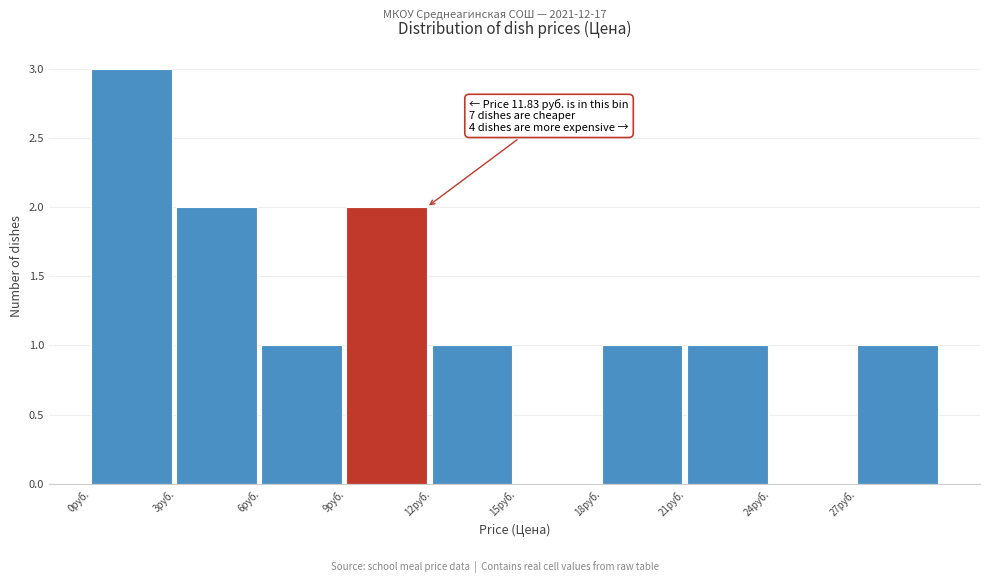

Which range on the x-axis has the tallest bar?

0 to 3